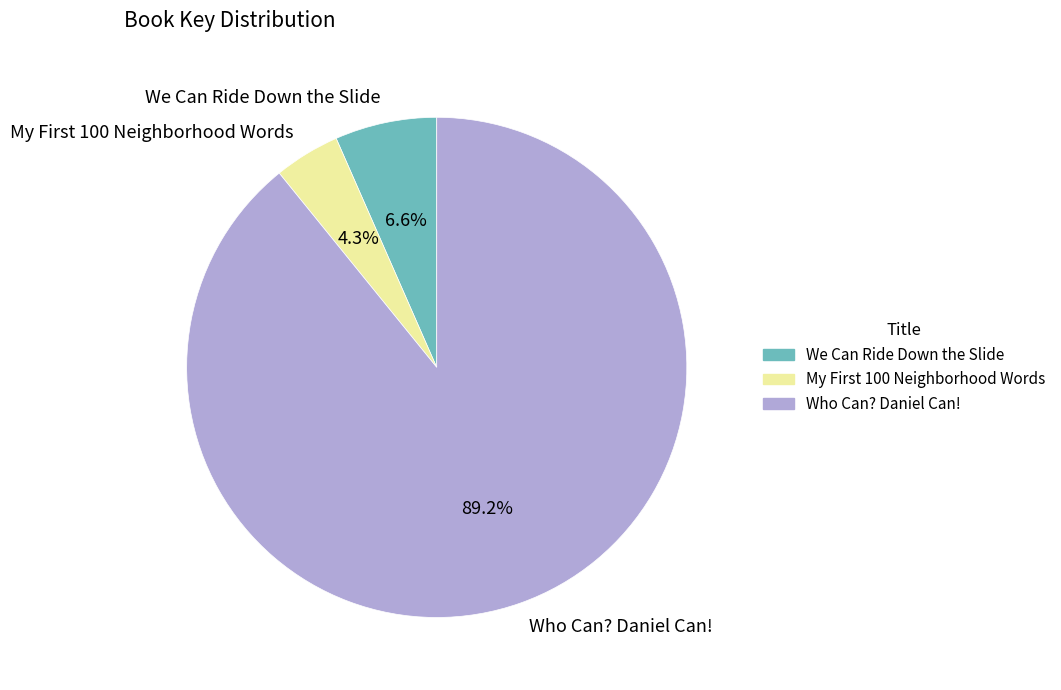

How many slices are in this pie chart?

3